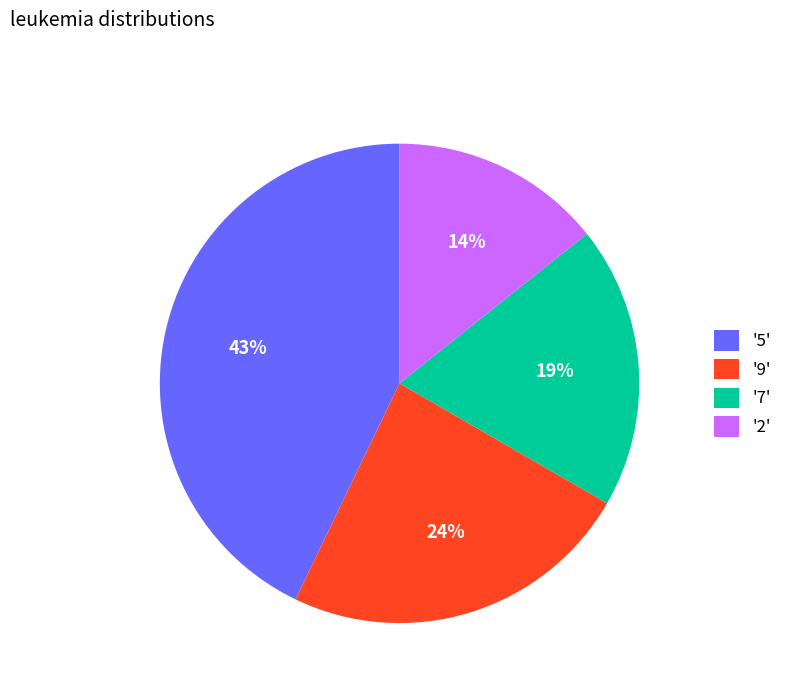

Which slice is the smallest?

'2'